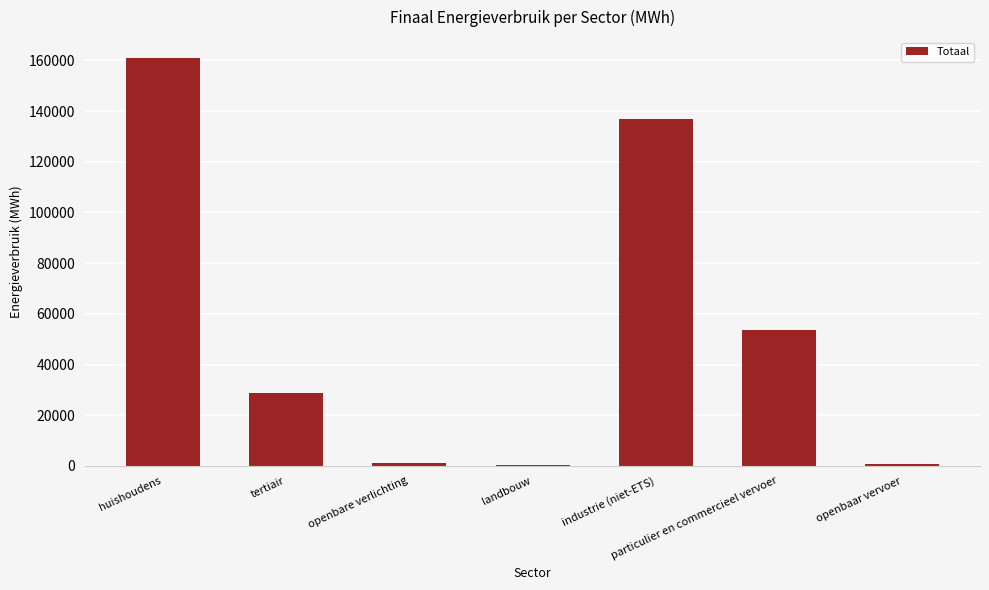

What is the maximum value shown in the chart?

161149.0